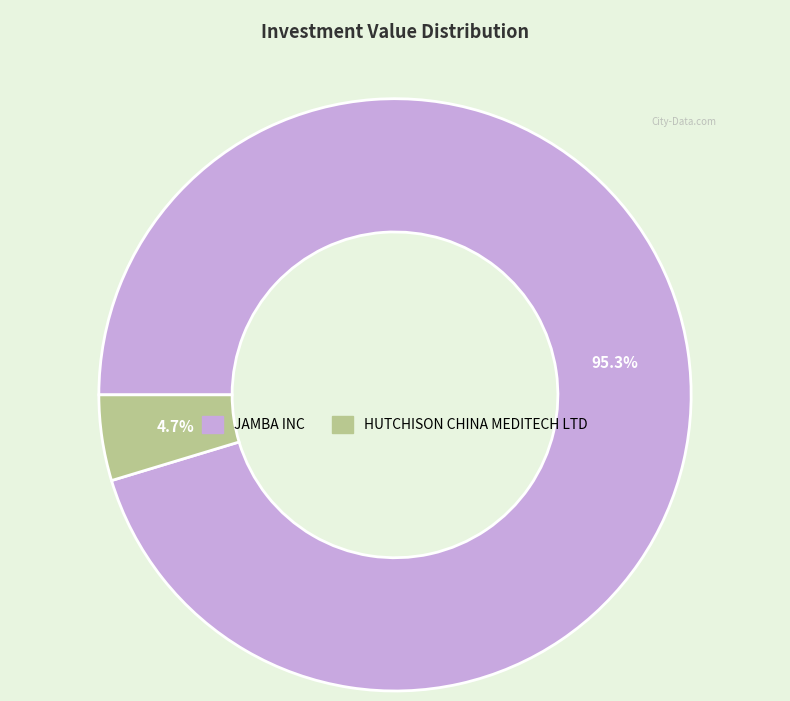

What percentage is the JAMBA INC slice, to the nearest percent?

95%